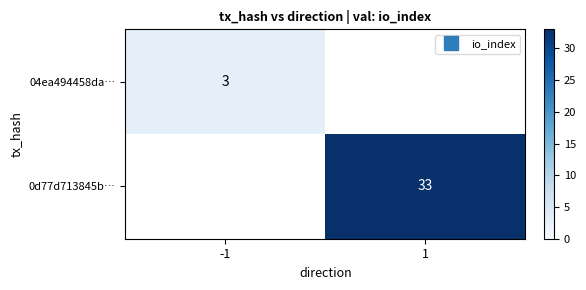

What value does the 04ea494458da… series have at -1?

3.0